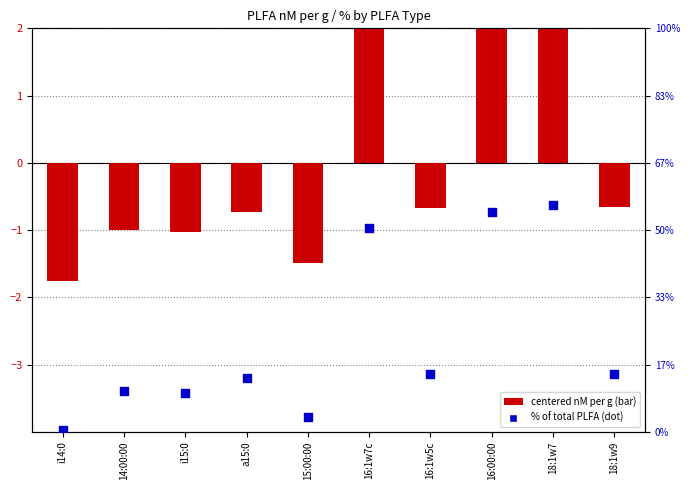

Is the value of Bransfield Off-Vent % at 15:00:00 greater than the value of Bransfield Off-Vent (centered nM) at 16:1w5c?

Yes